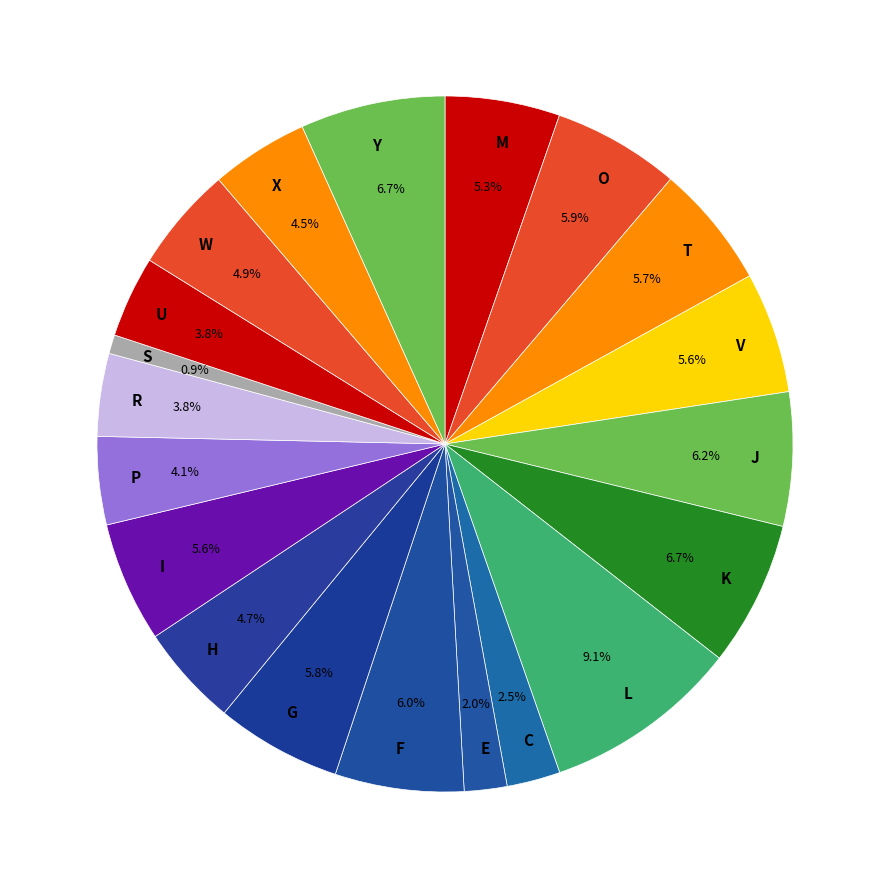

Count the number of slices in the pie.

20